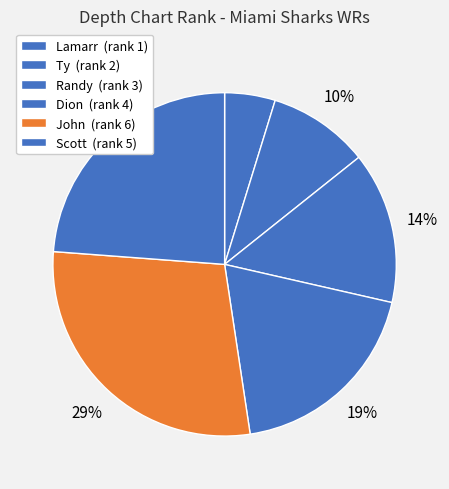

Count the number of slices in the pie.

6